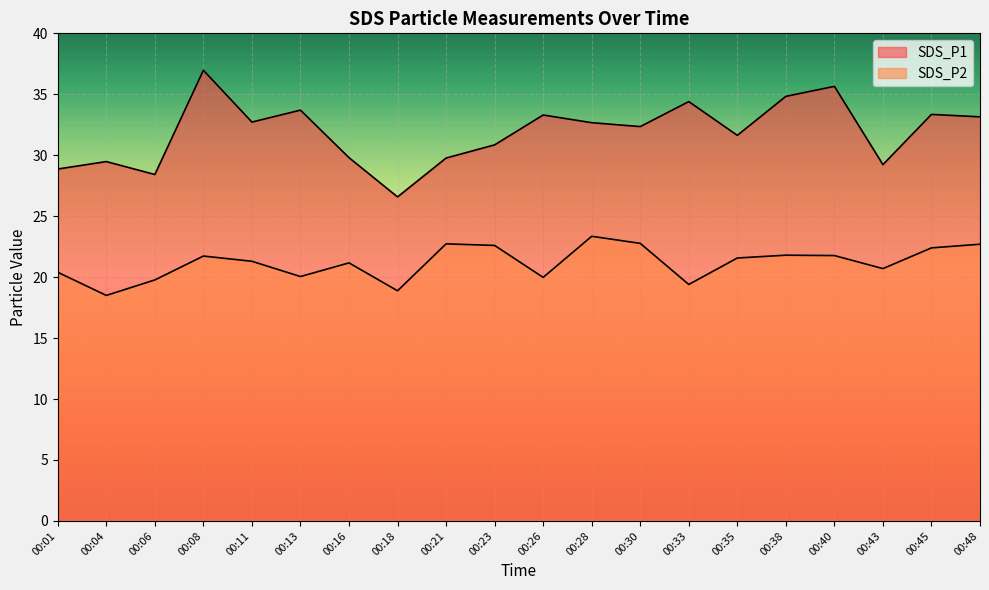

The SDS_P1 series shows 14.9 at 00:30. True or false?

False